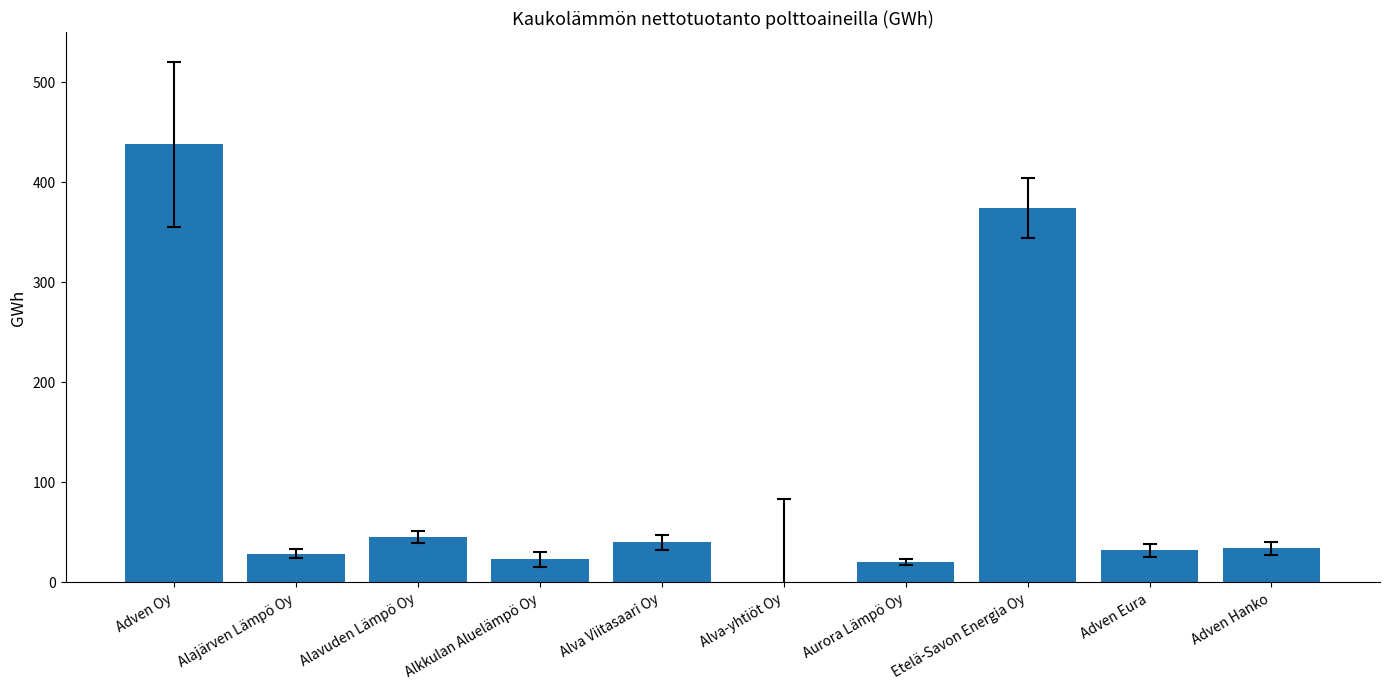

What is the change in value from Alkkulan Aluelämpö Oy to Adven Eura?

+9.2